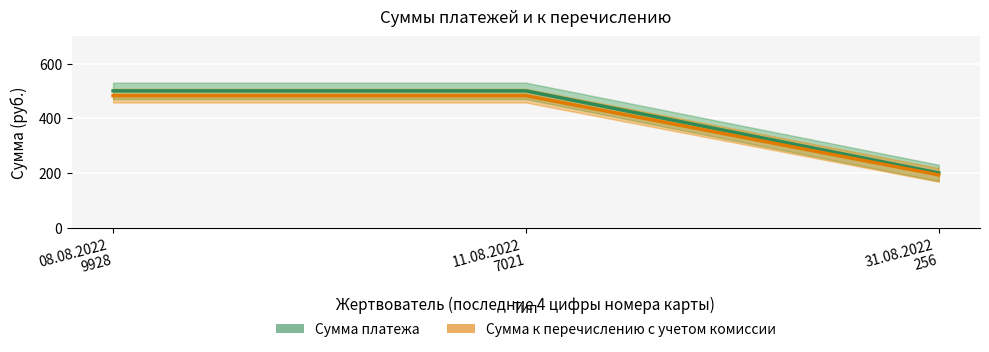

Which series has the widest spread of values?

Сумма платежа